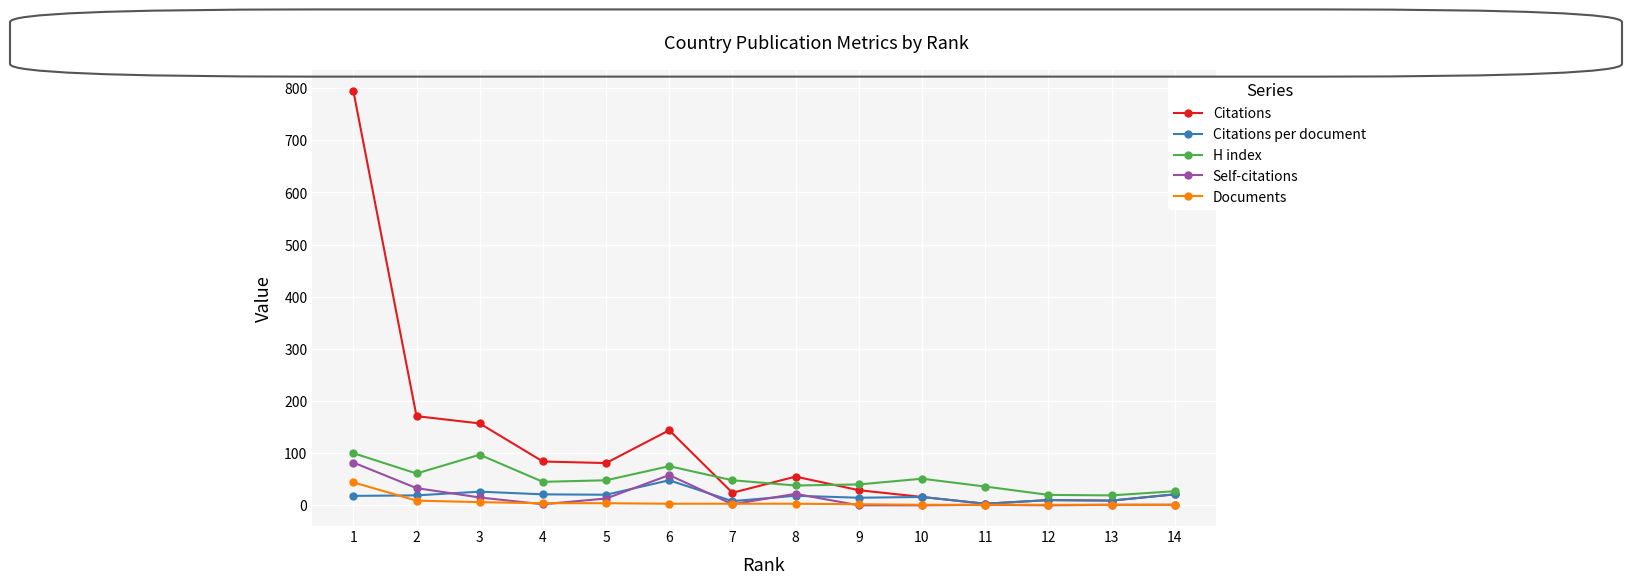

What is the sum of all Self-citations values?

230.0